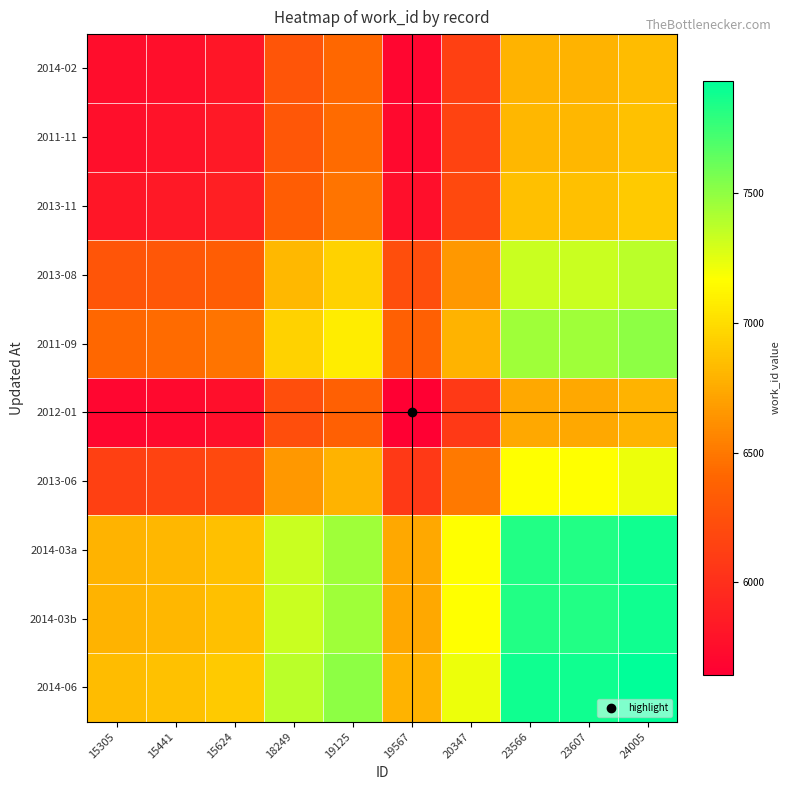

List the series in order of their peak value, highest first.

2014-06, 2014-03a, 2014-03b, 2011-09, 2013-08, 2013-06, 2013-11, 2011-11, 2014-02, 2012-01